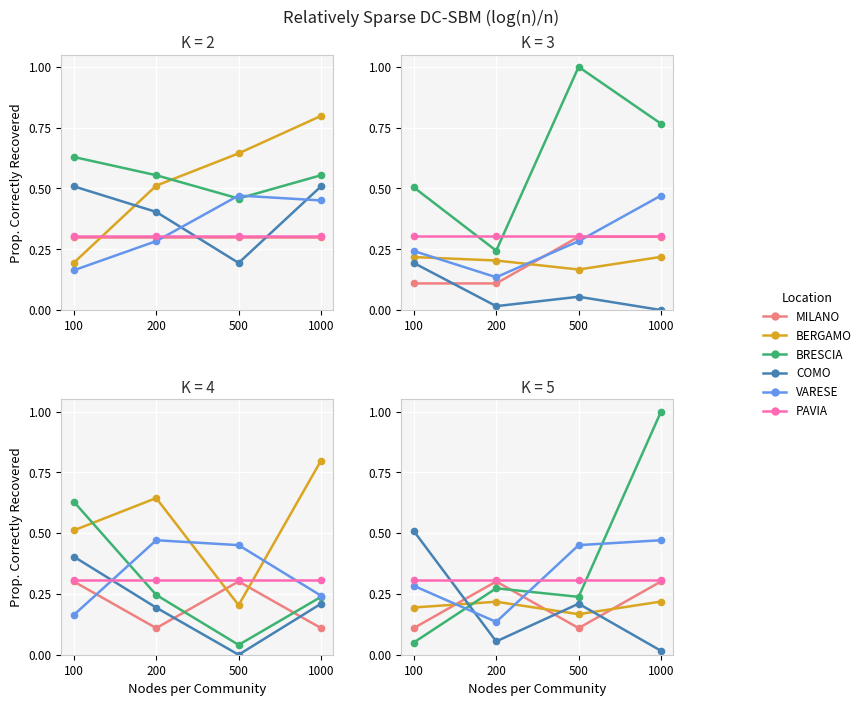

How many interior local valleys does the VARESE series have?

1